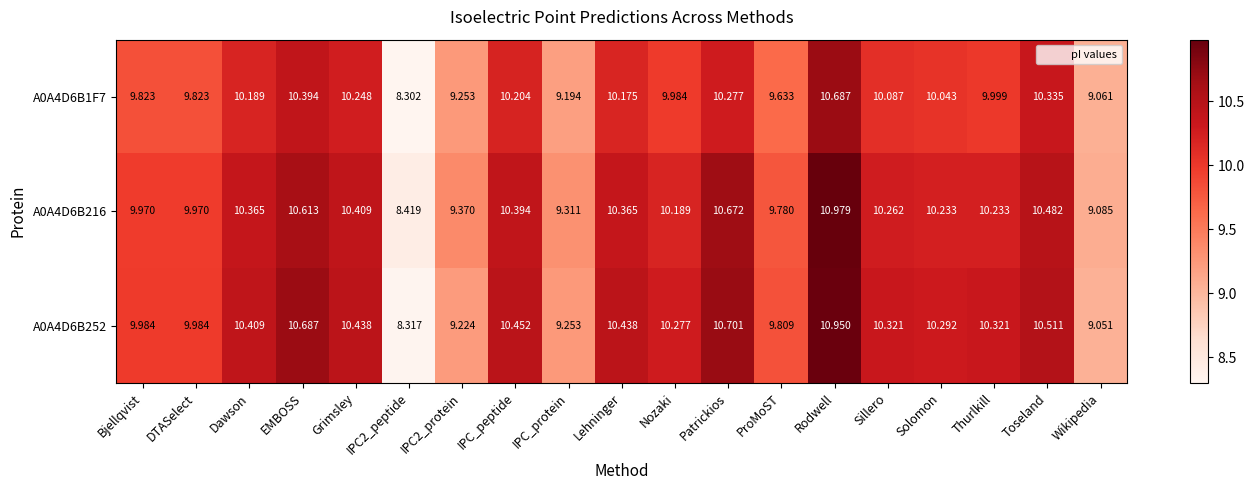

Which series changed the most between Lehninger and Patrickios?

A0A4D6B216